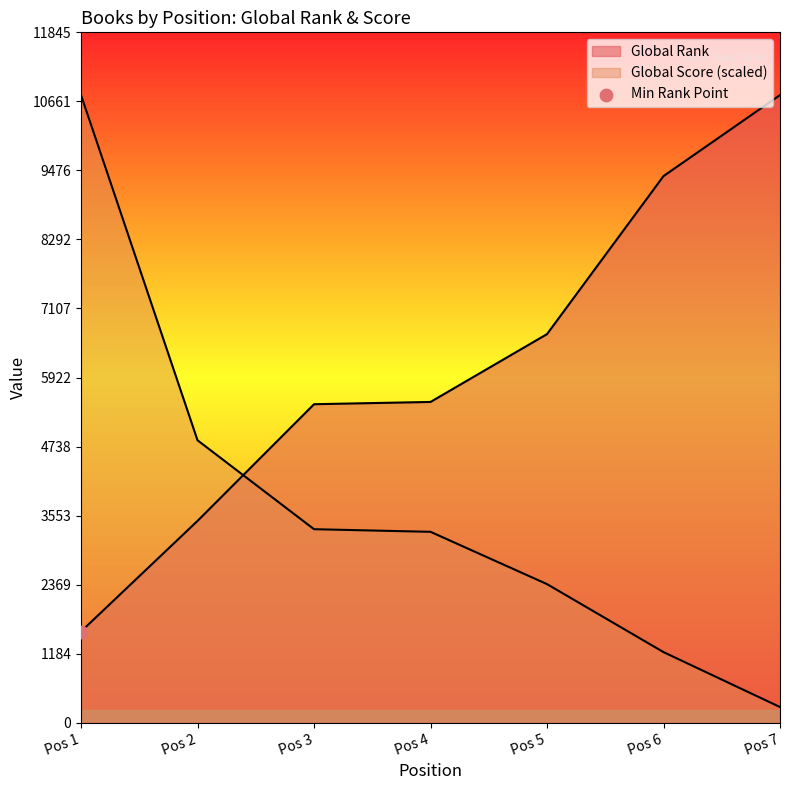

Which series contains the lowest Y value?

Global Score